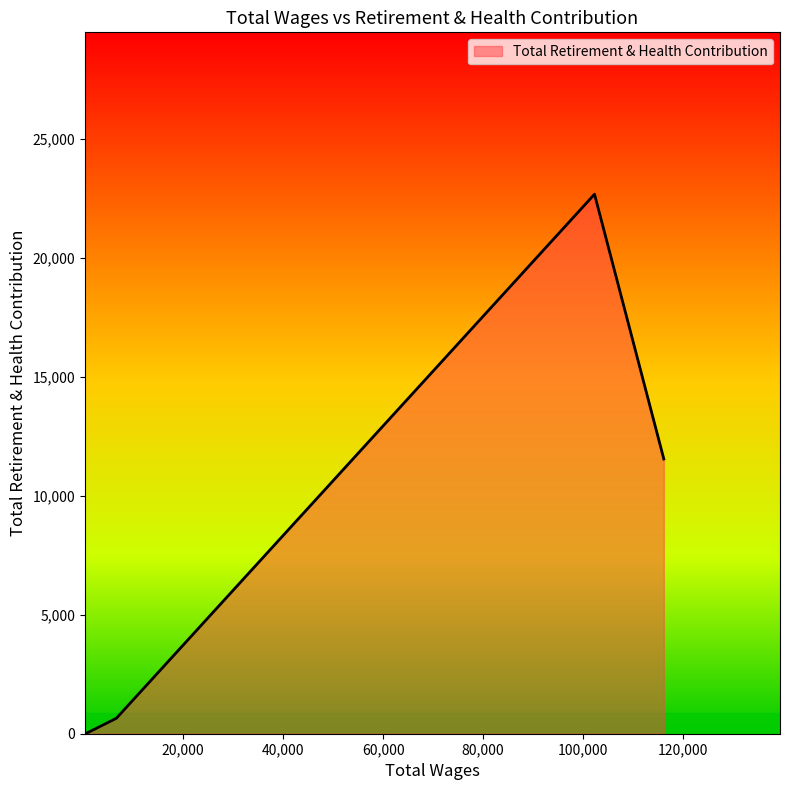

What is the sum of all values?

35033